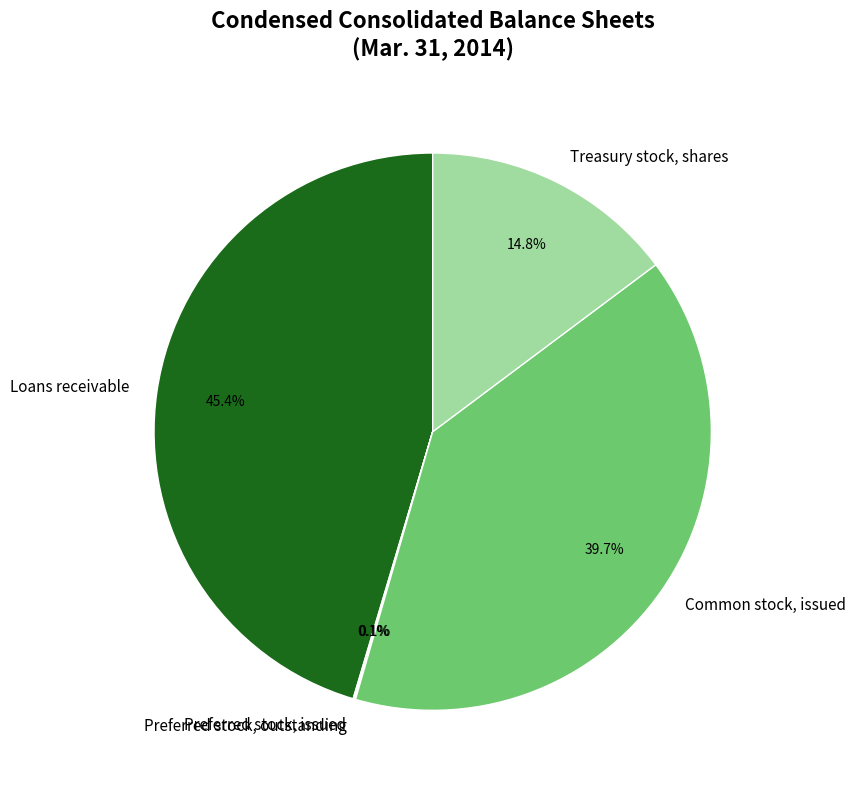

What percentage is NOT represented by Loans receivable?

54.6%